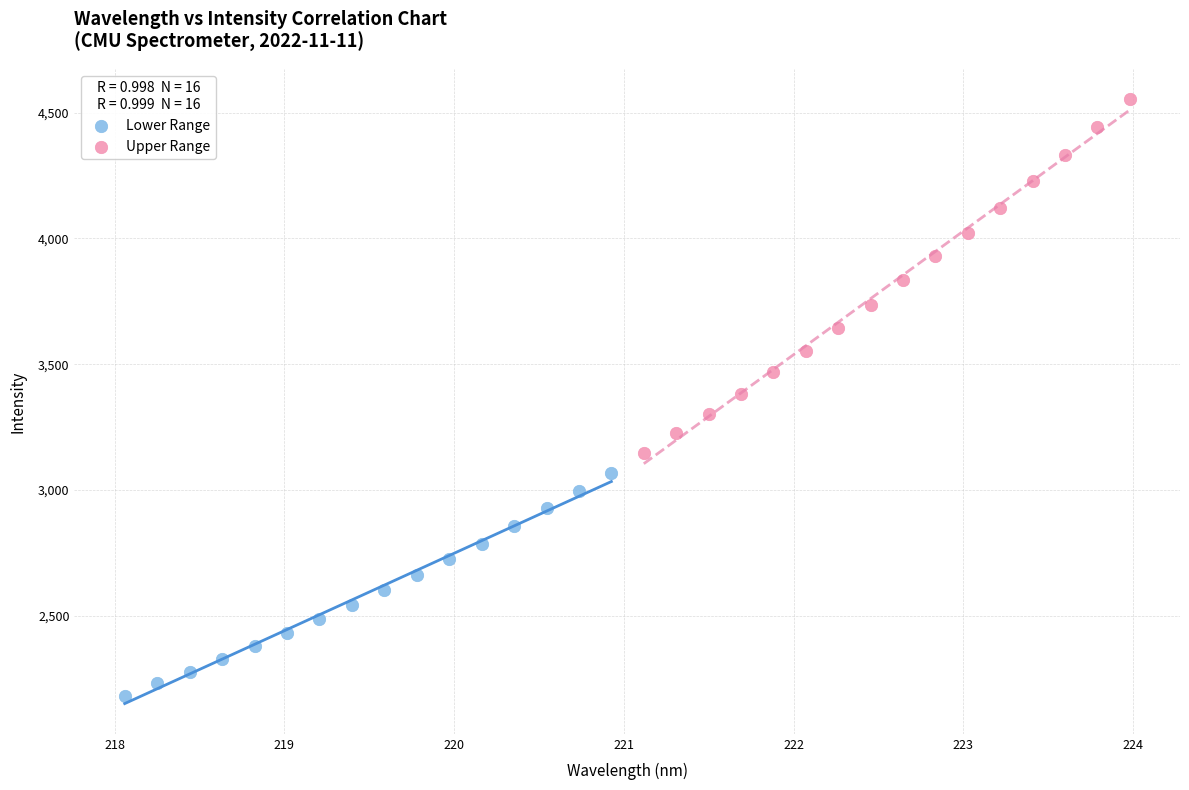

Which series reaches the maximum Y coordinate?

Upper Range